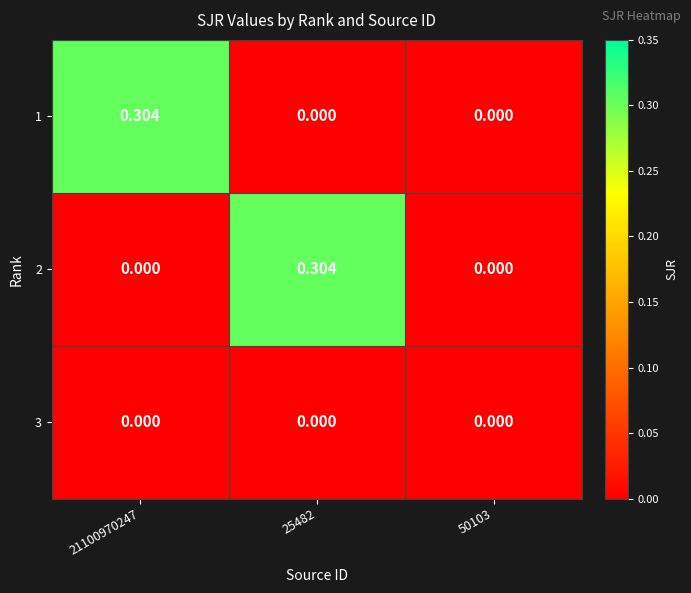

Is the value of 1 at 21100970247 greater than the value of 2 at 50103?

Yes